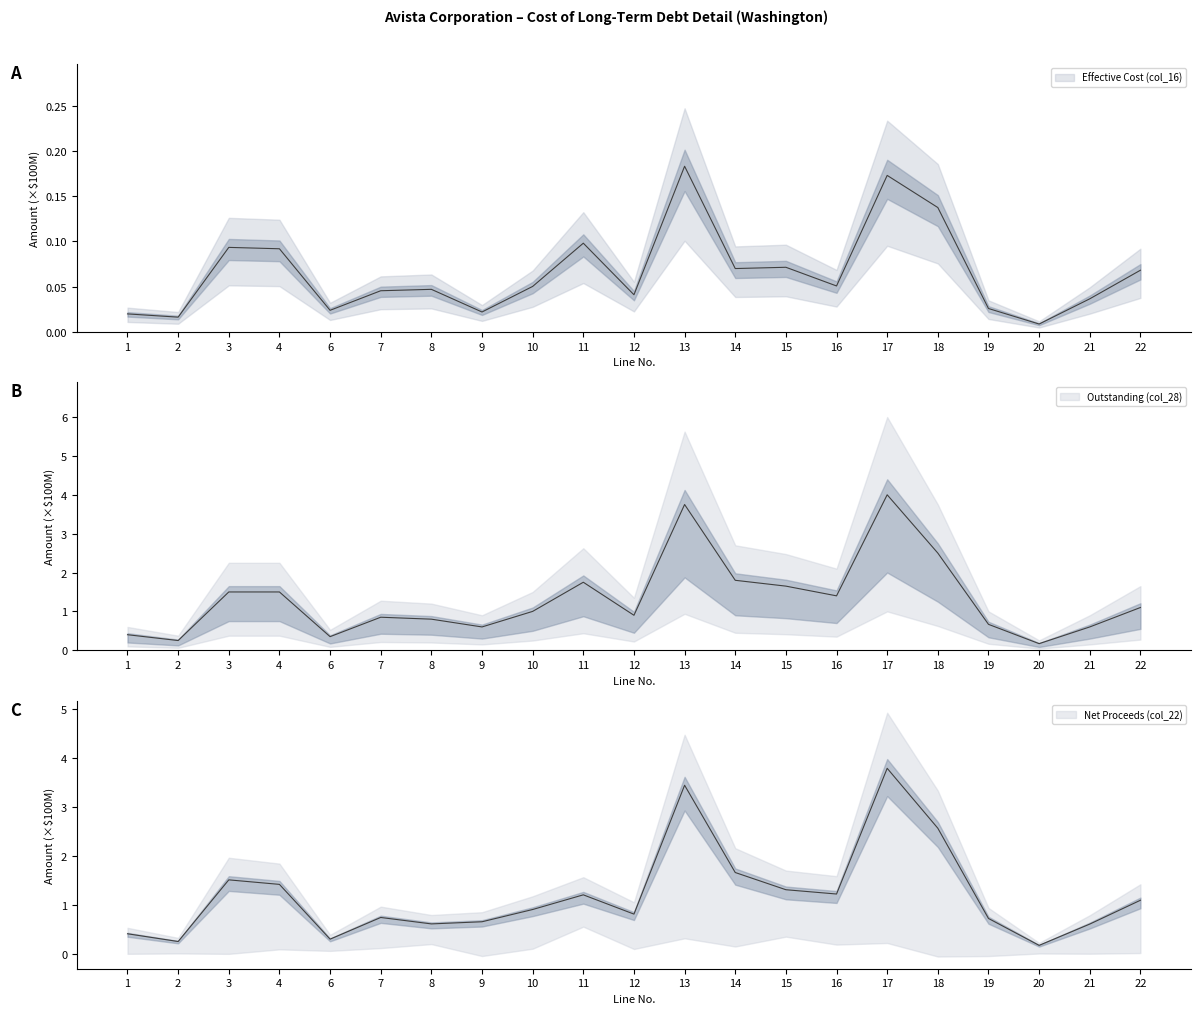

True or false: Outstanding (col_28) and Effective Cost (col_16) cross at least once.

False